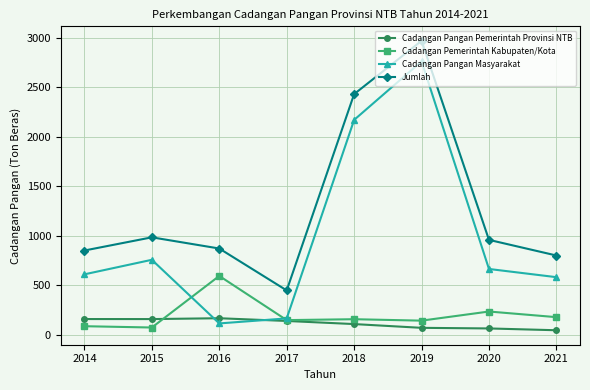

Which category has the highest value across all series?

2019